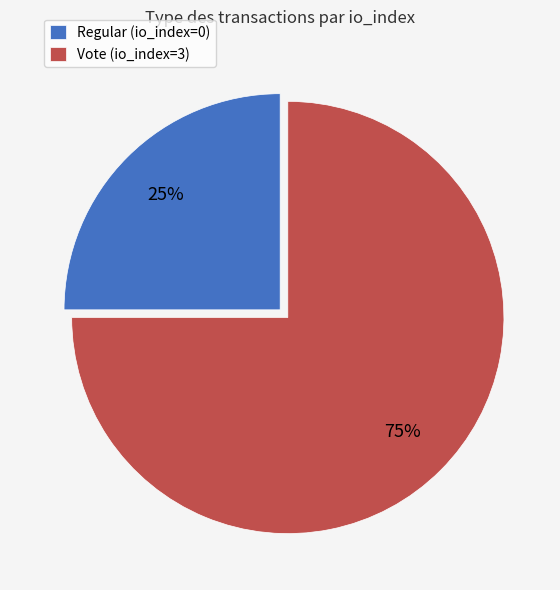

Rank the categories by value from highest to lowest.

Vote, Regular